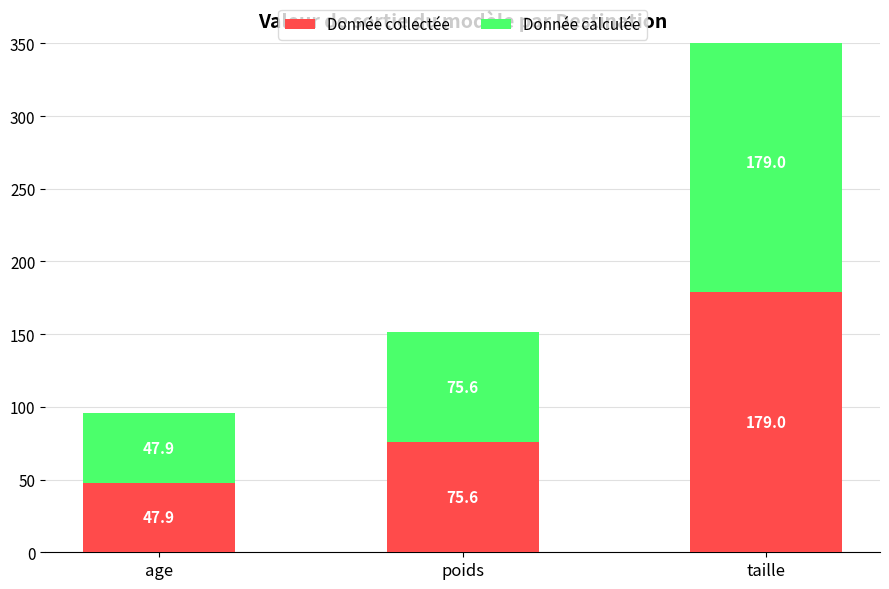

Is it true that Donnée collectée equals 75.6 at poids?

True